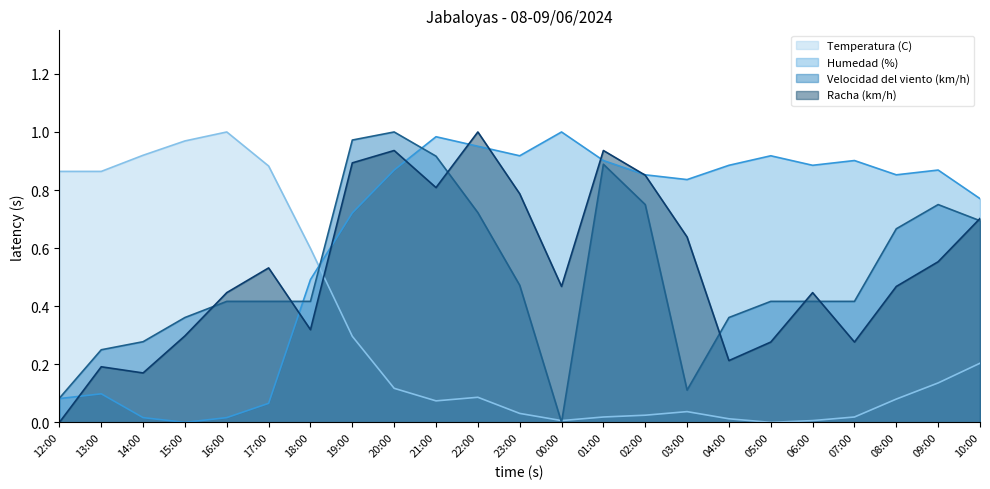

What is the spread (max minus min) of values at 17:00?

0.8